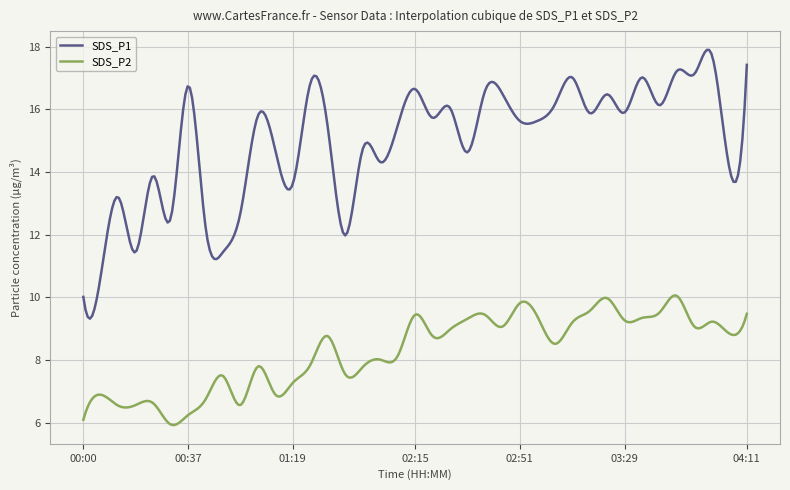

True or false: SDS_P2 and SDS_P1 cross at least once.

False